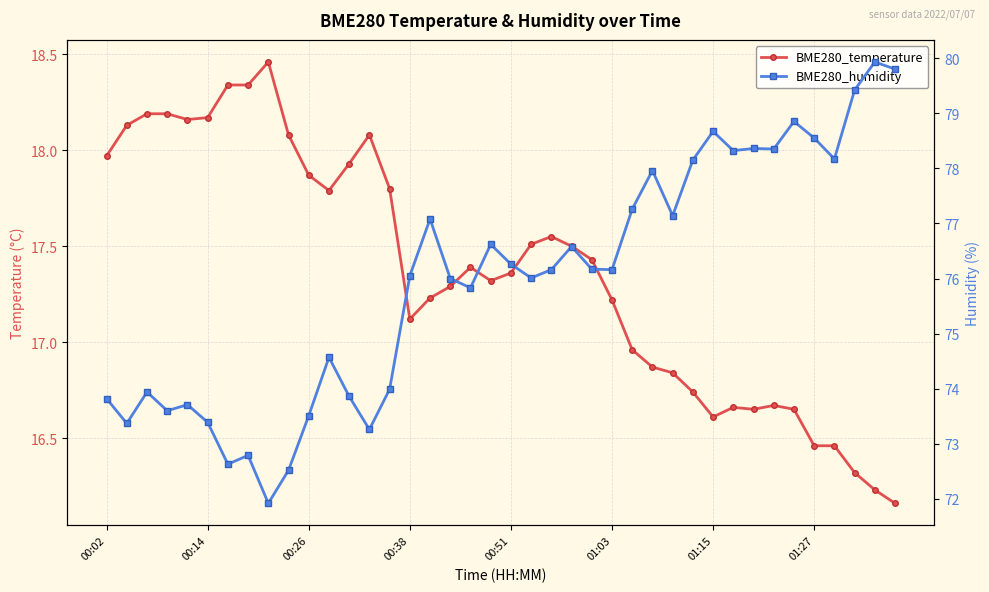

How many values in the BME280_humidity series exceed 76?

23